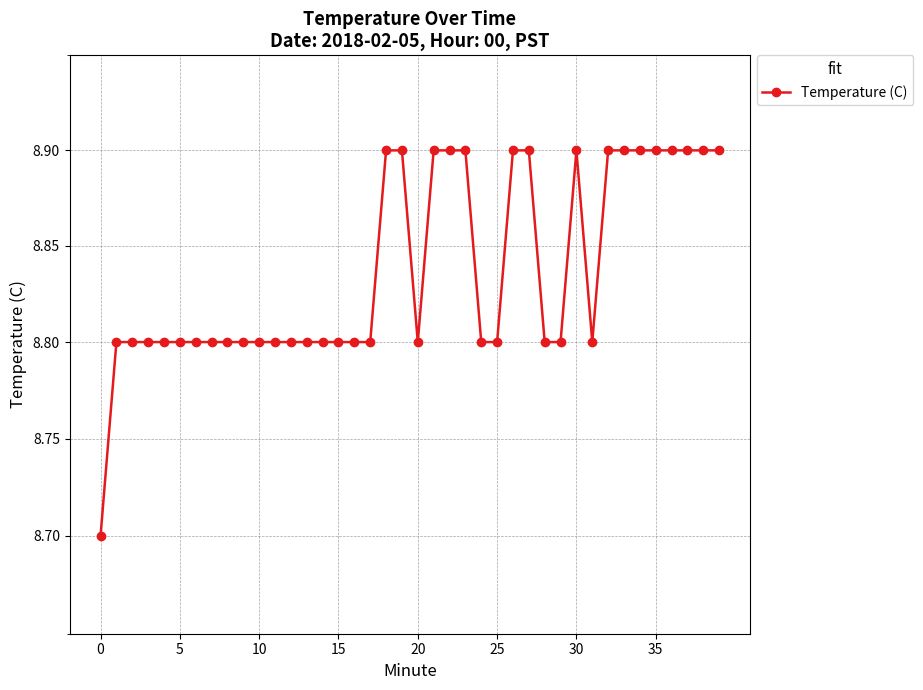

What is the difference between the maximum and second lowest values?

0.1